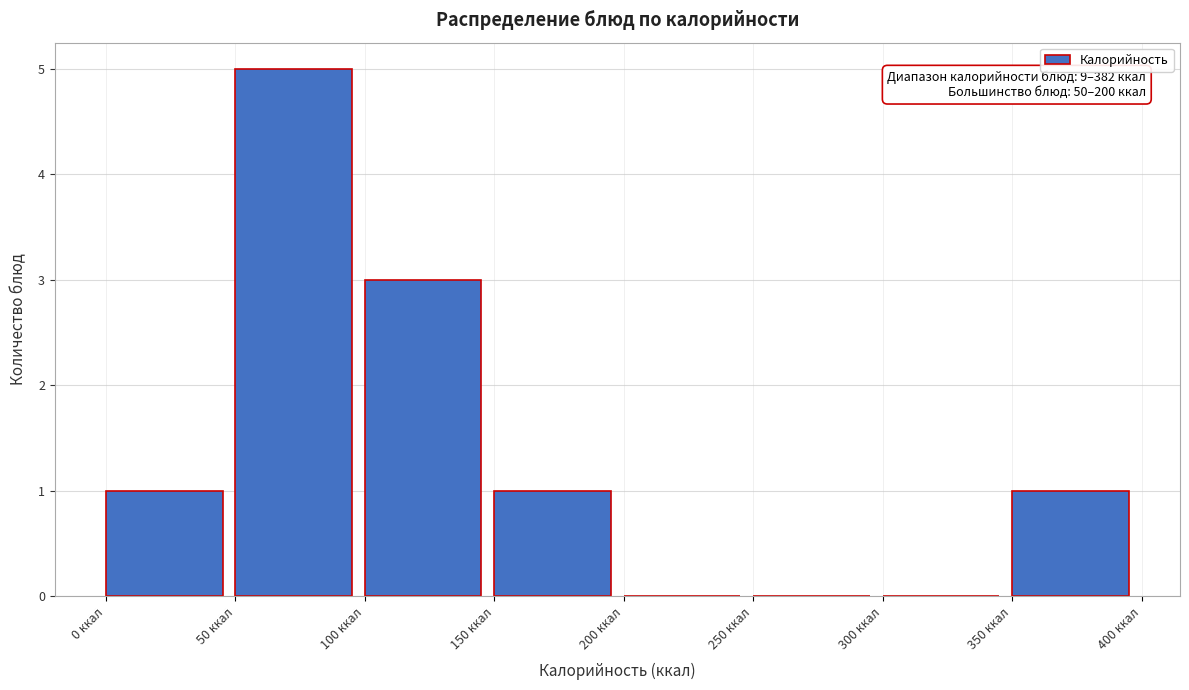

Which range on the x-axis has the tallest bar?

50 to 100